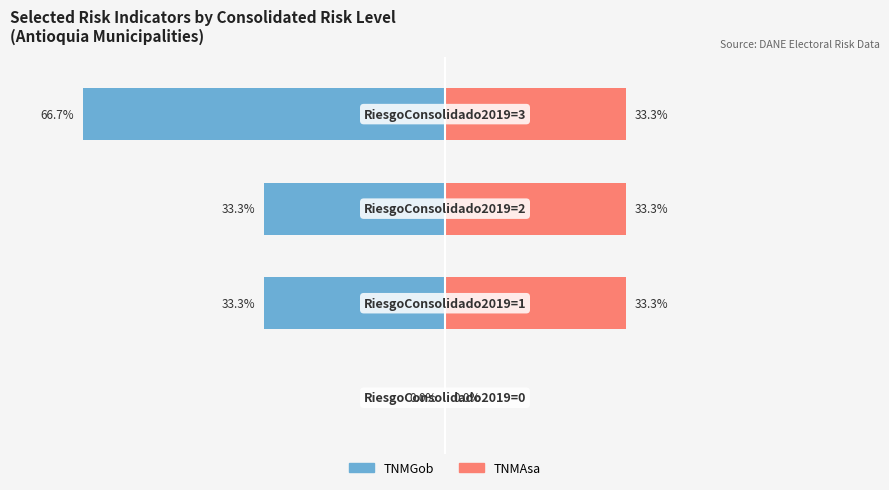

What is the sum of all TNMAsa values?

100.0